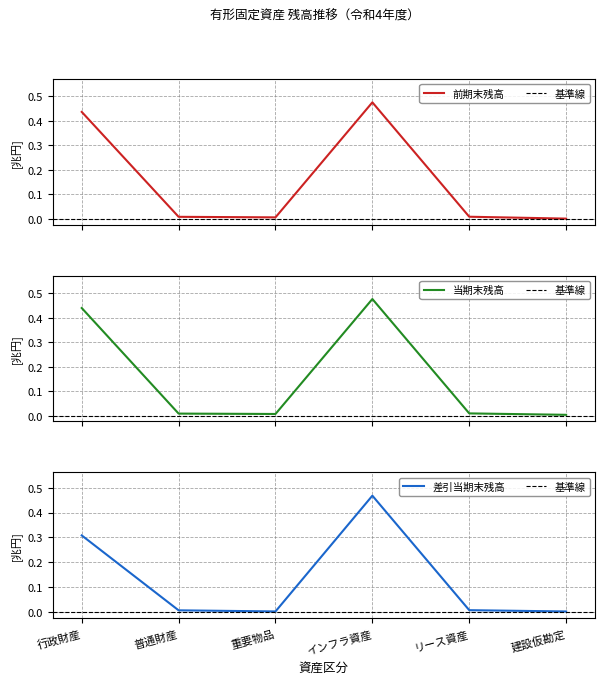

What is the difference between the 差引当期末残高 values at リース資産 and インフラ資産?

0.5